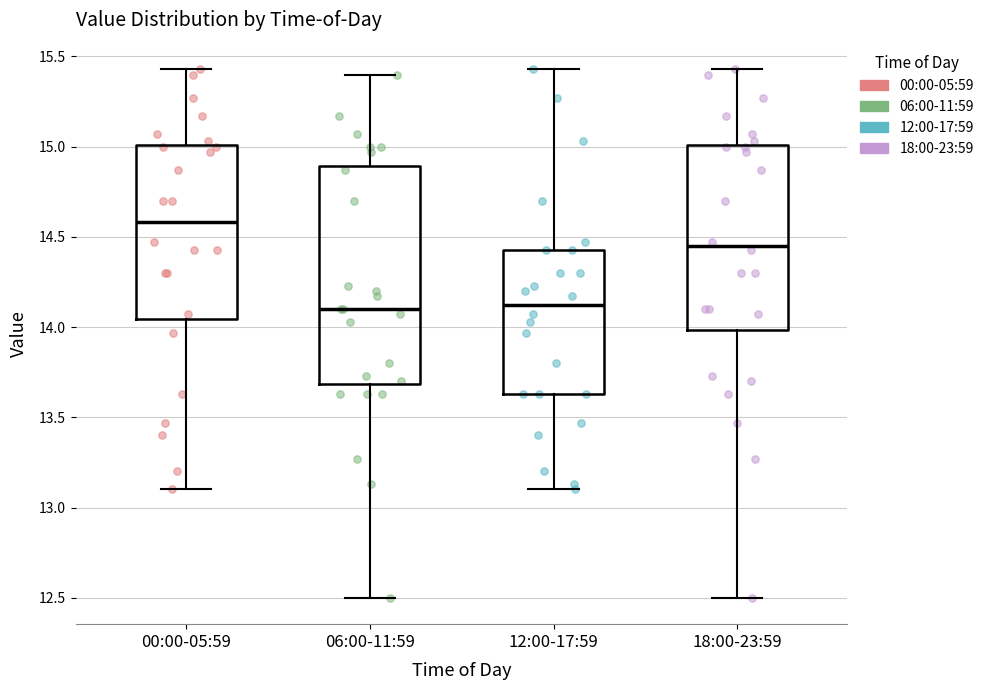

Comparing the boxes themselves (not the whiskers), which one is the tallest?

06:00-11:59